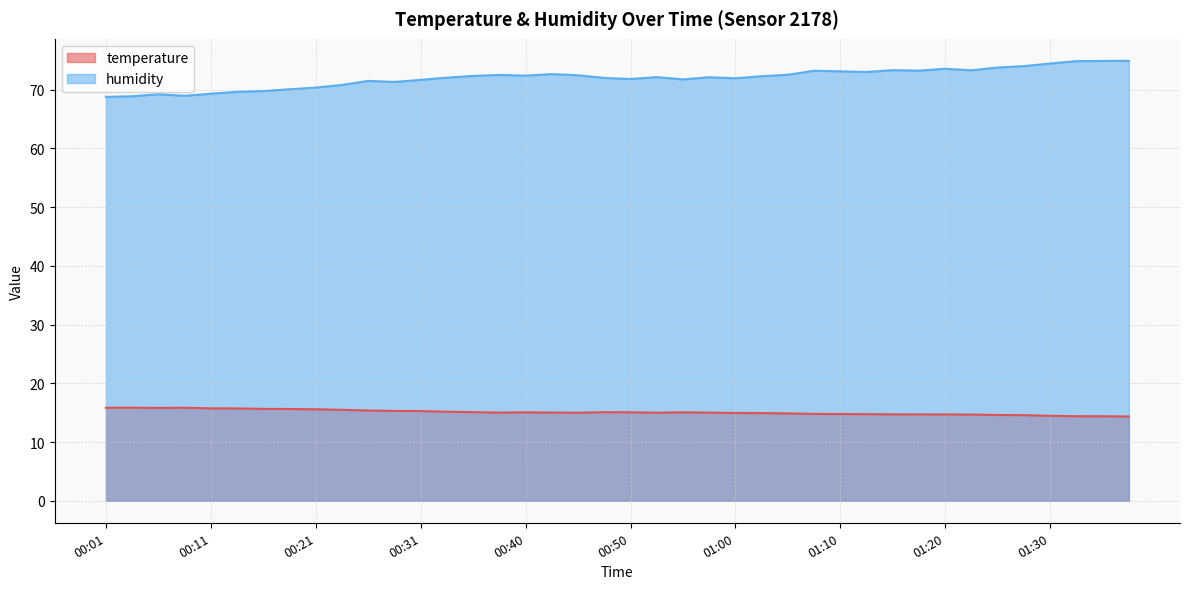

What is the difference between the second highest and minimum values in the temperature series?

1.5